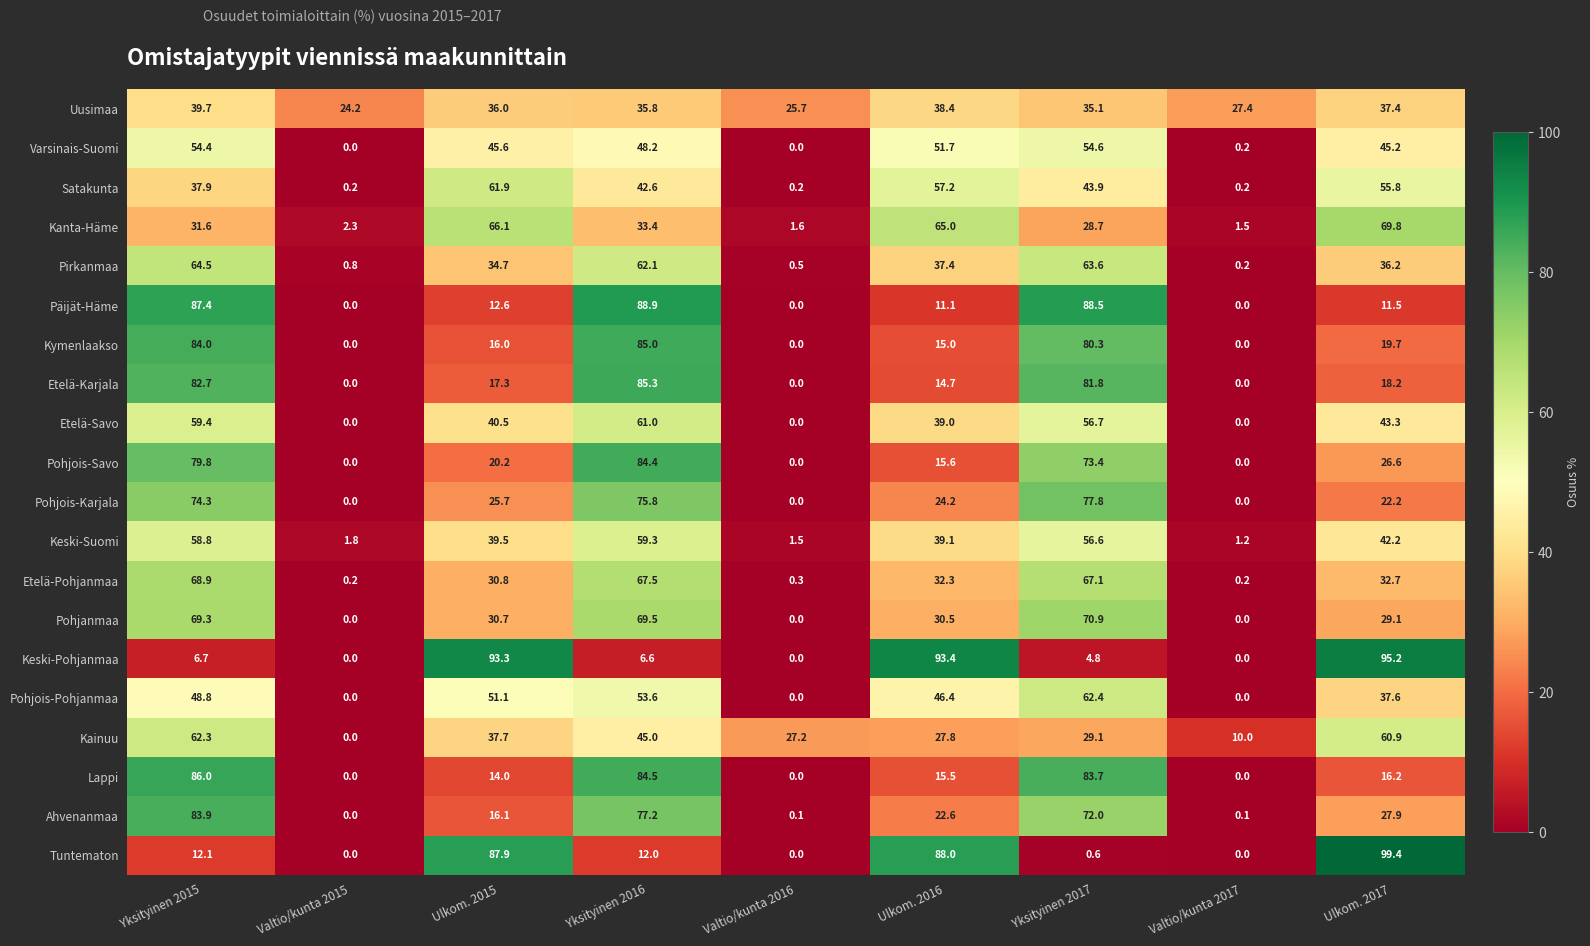

At how many categories does at least one series exceed 73?

6